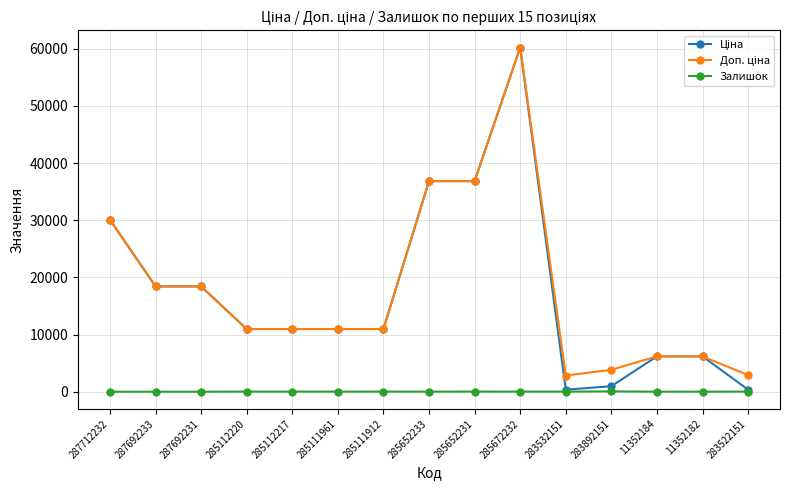

At which category does the chart reach its peak across all series?

285672232